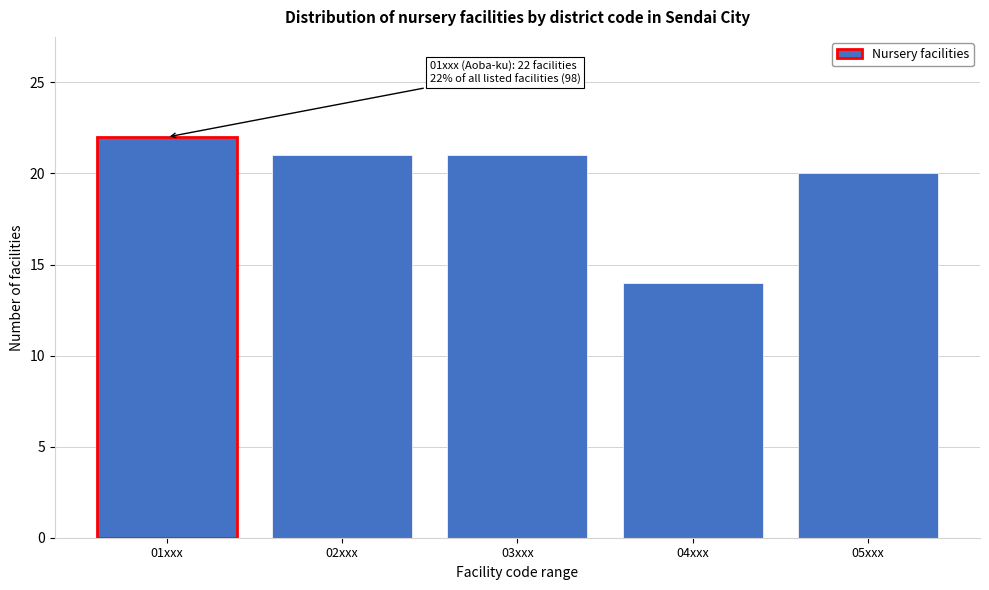

Reading right to left, what are all the values shown in this chart?

20	14	21	21	22